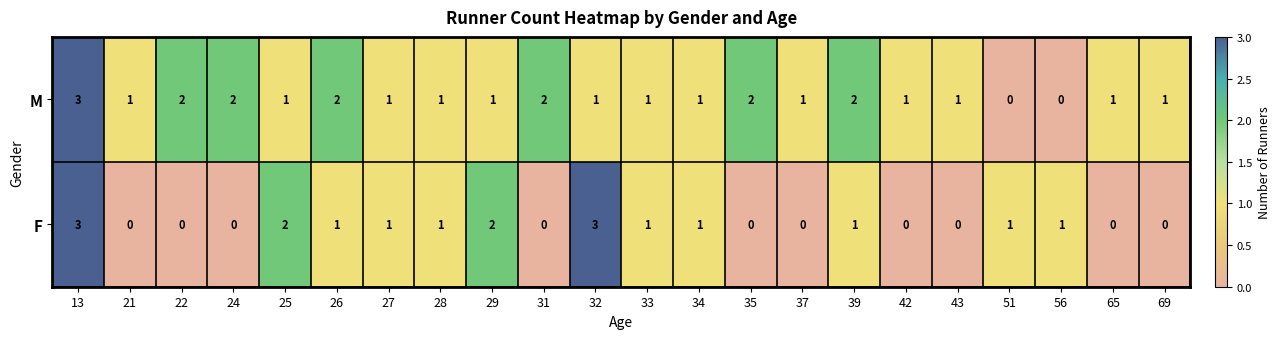

How many data points does each series have?

22